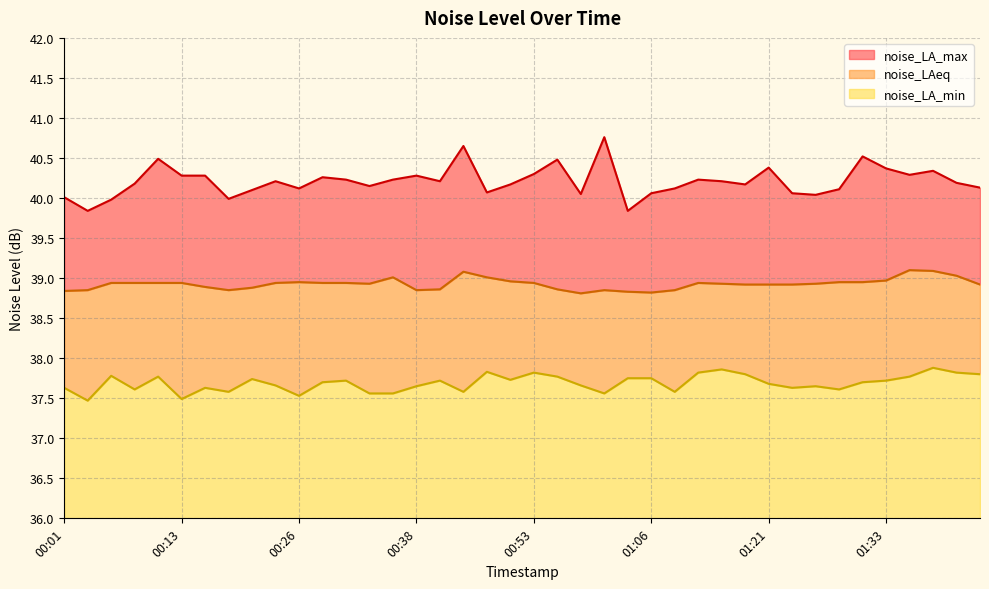

Rank the categories by noise_LAeq value from highest to lowest.

01:36, 01:38, 00:43, 01:41, 00:36, 00:48, 01:33, 00:51, 00:26, 01:28, 01:31, 00:06, 00:08, 00:11, 00:13, 00:23, 00:28, 00:31, 00:53, 01:11, 00:33, 01:13, 01:26, 01:18, 01:21, 01:23, 01:44, 00:16, 00:21, 00:41, 00:56, 00:03, 00:18, 00:38, 01:01, 01:08, 00:01, 01:03, 01:06, 00:58